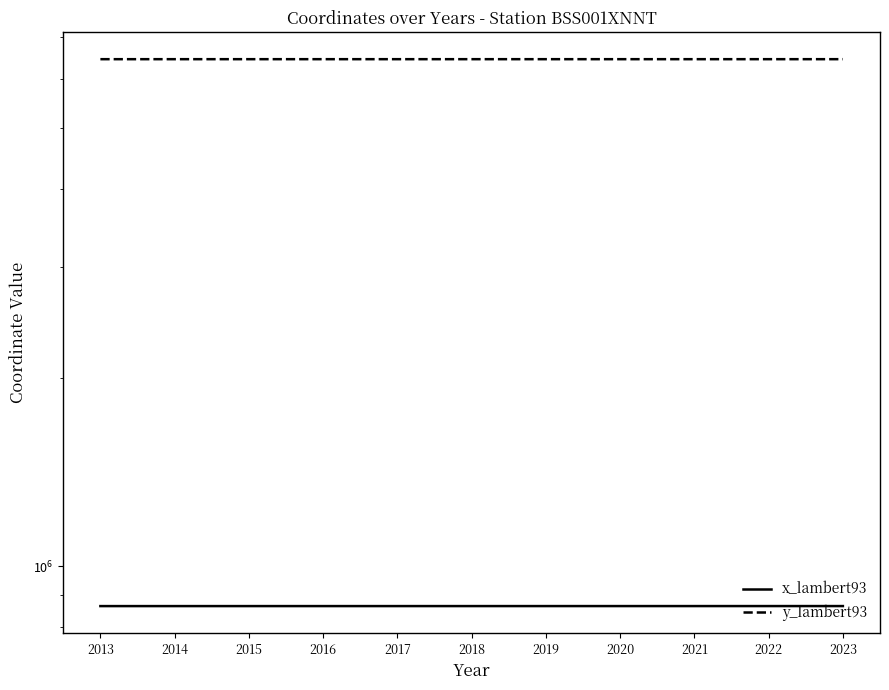

True or false: y_lambert93 and x_lambert93 intersect in this chart.

False